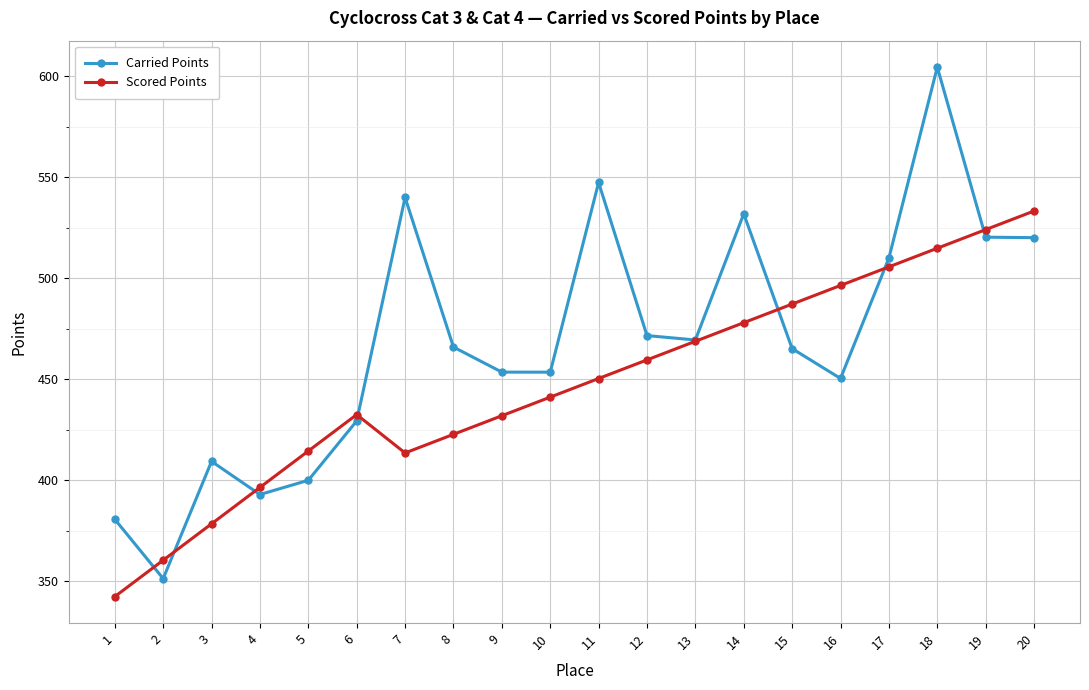

What is the lowest value of the Carried Points series?

351.3